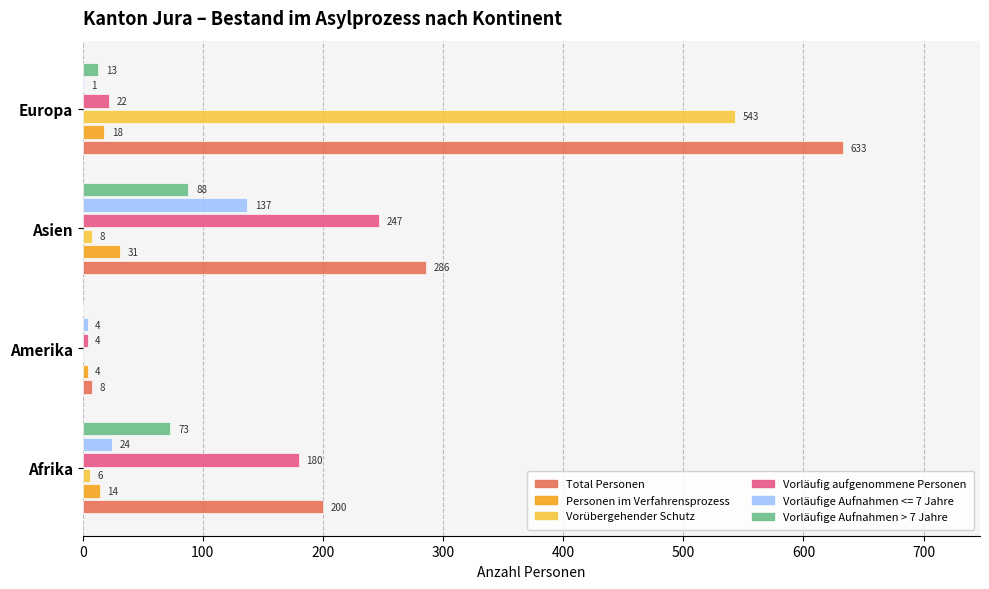

What is the greatest value displayed?

633